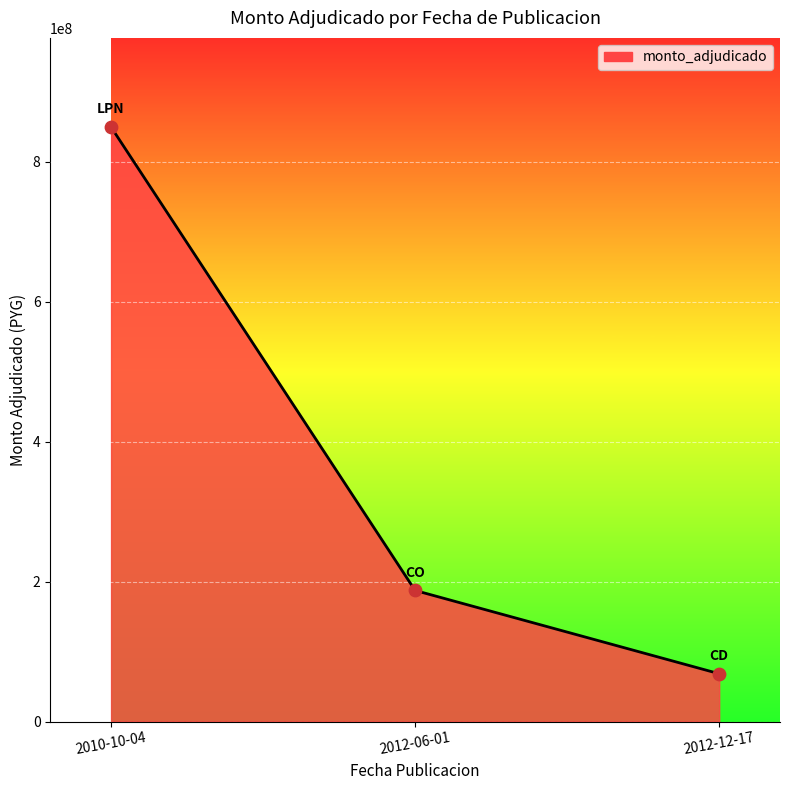

Between 2012-06-01 and 2012-12-17, which is larger?

2012-06-01